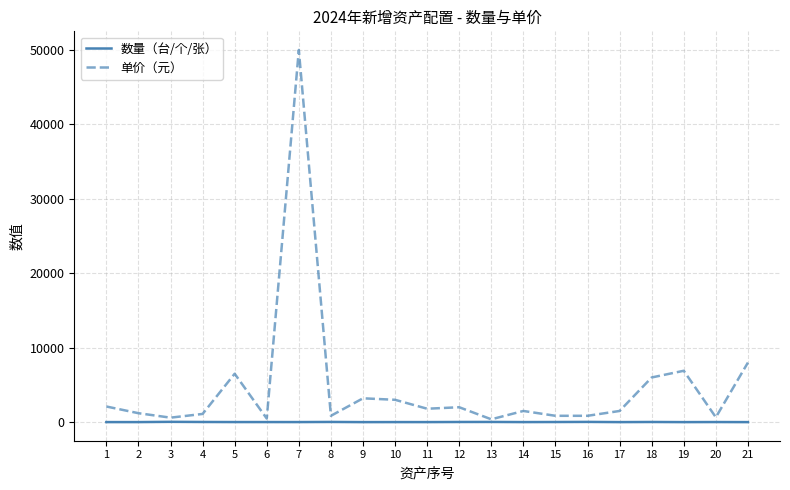

List the series in order of their overall mean, lowest first.

数量（台/个/张）, 单价（元）